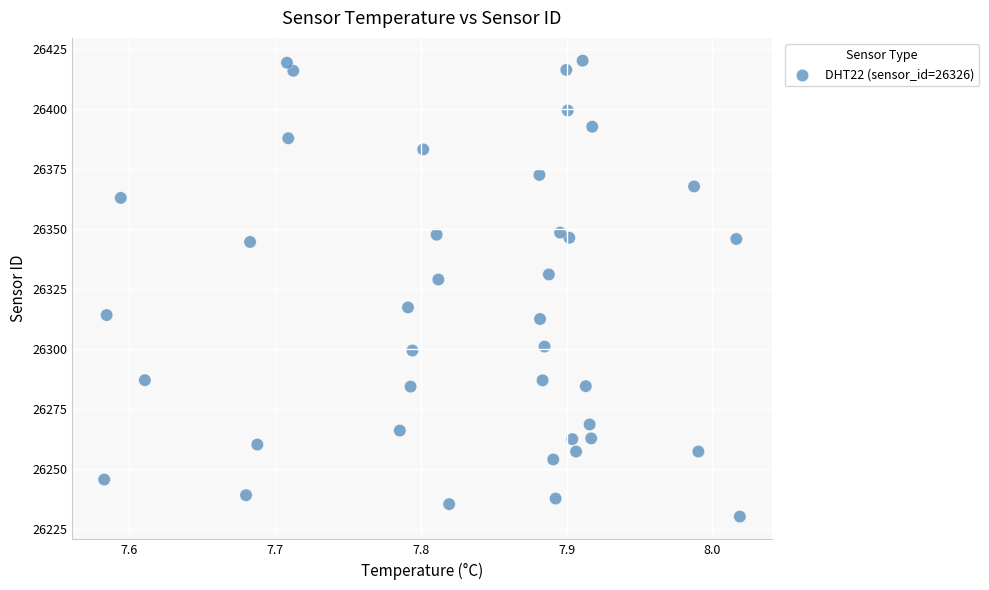

What is the range of X values (max minus min)?

0.4